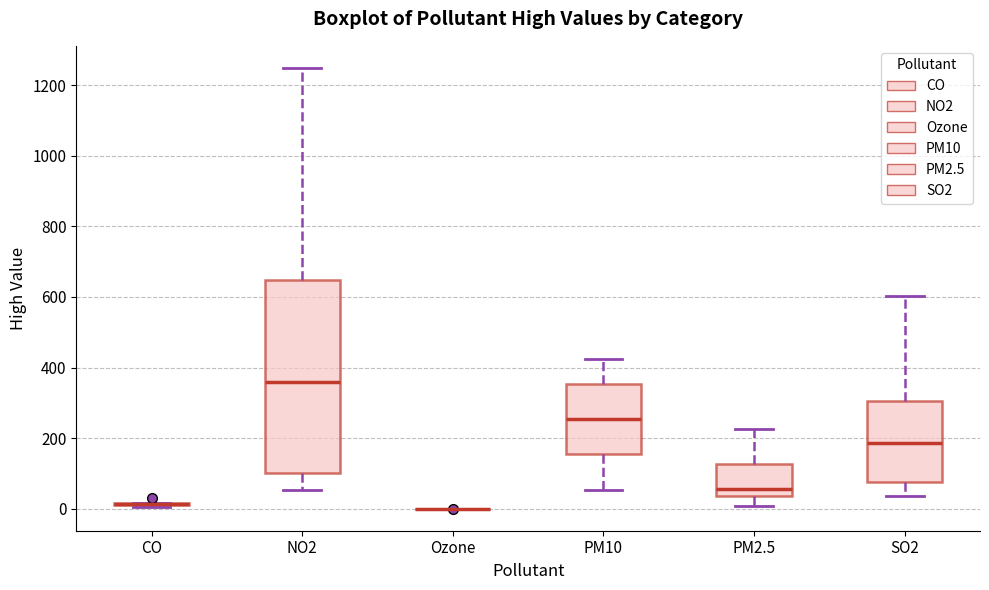

Reading left to right, read every box against the y-axis: the position of its median line, the range the box covers, and the ends of its whiskers. The values are not printed on the chart, so give them approximately, as read against the axis.

CO: box collapsed to a line at 20, whiskers 0 to 20
NO2: median 360, box 100 to 640, whiskers 60 to 1240
Ozone: box collapsed to a line at 0, whiskers 0 to 0
PM10: median 260, box 160 to 360, whiskers 60 to 420
PM2.5: median 60, box 40 to 120, whiskers 0 to 220
SO2: median 180, box 80 to 300, whiskers 40 to 600